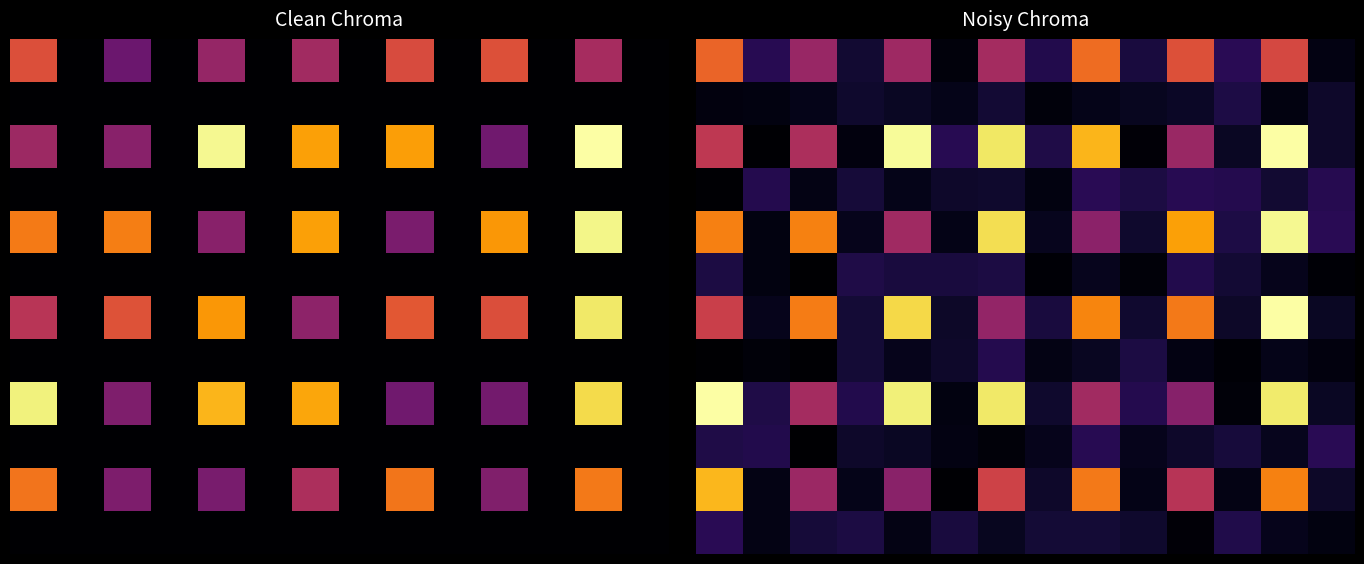

What is the difference between the highest and lowest values at 6?

0.9